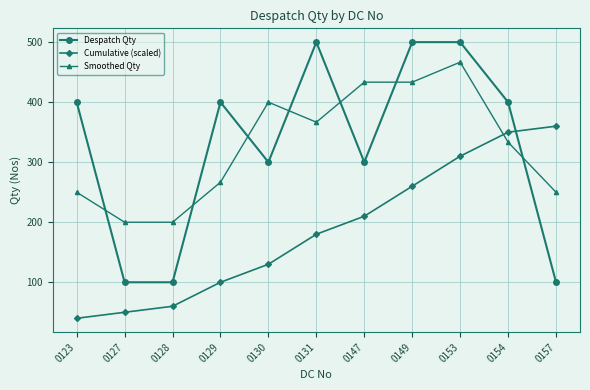

At which label does Cumulative (scaled) reach its minimum?

0123